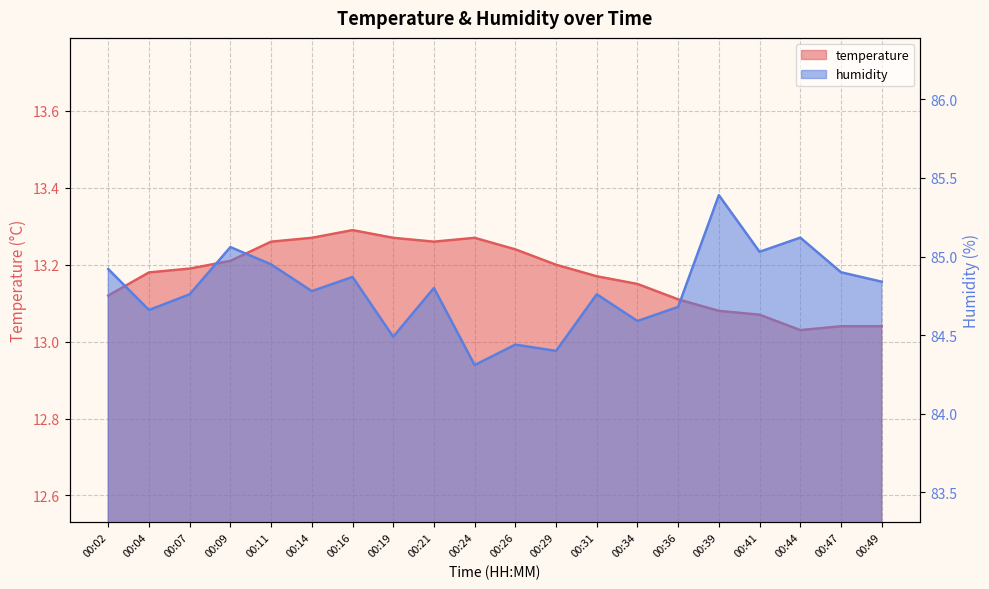

What is the total value across all series at 00:02?

98.0